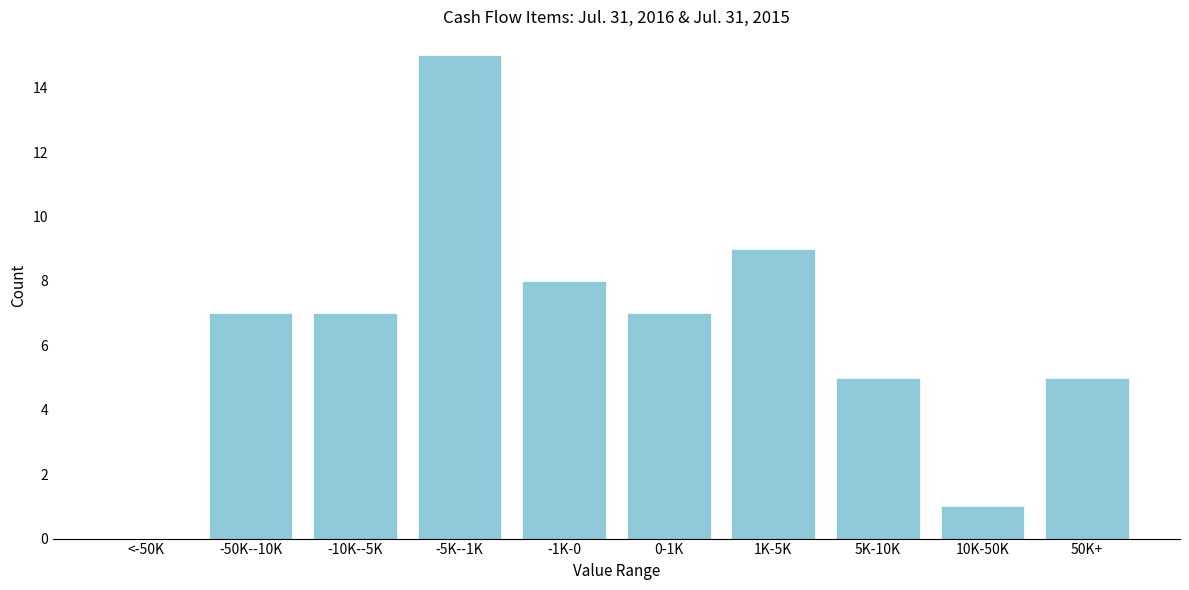

Reading left to right, list all the values displayed in this chart.

<-50K=0	-50K--10K=7	-10K--5K=7	-5K--1K=15	-1K-0=8	0-1K=7	1K-5K=9	5K-10K=5	10K-50K=1	50K+=5